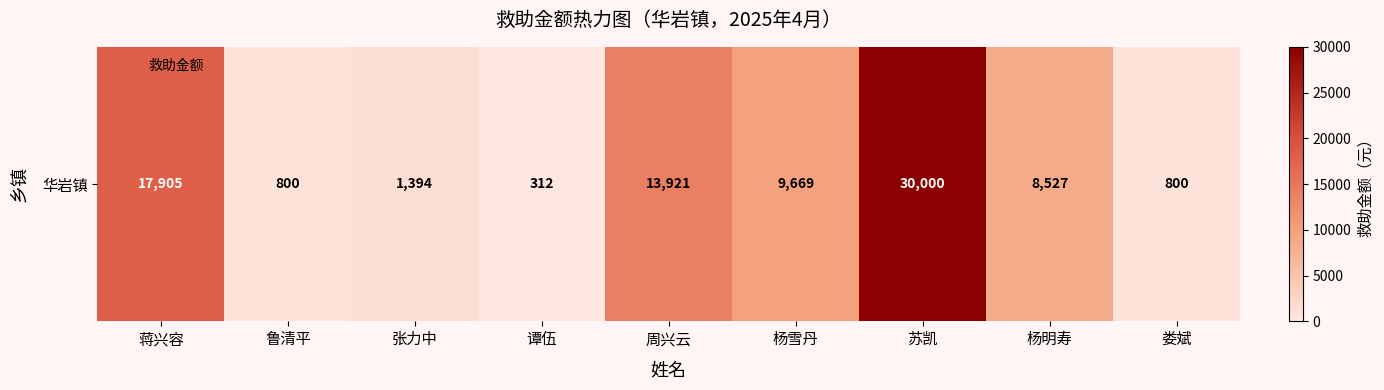

Reading right to left, list all the values displayed in this chart.

娄斌=800	杨明寿=8527	苏凯=30000	杨雪丹=9669	周兴云=13921	谭伍=312	张力中=1394	鲁清平=800	蒋兴容=17905